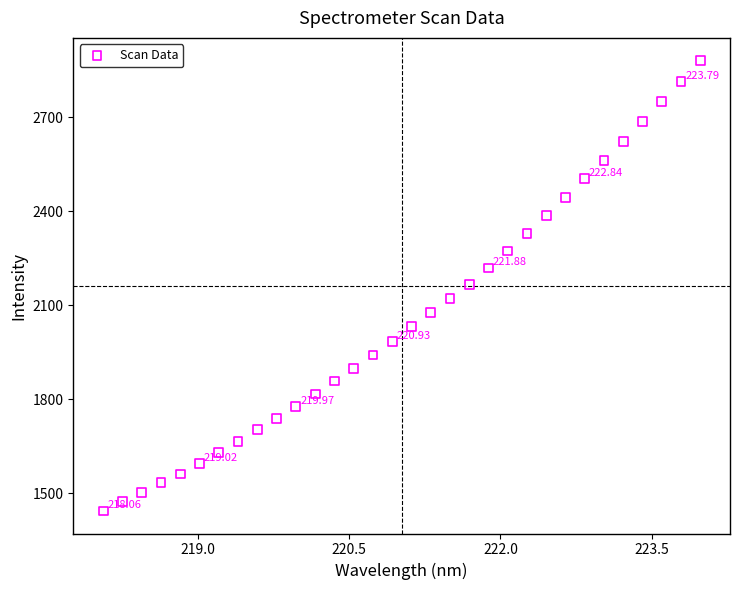

What is the range of X values (max minus min)?

5.9